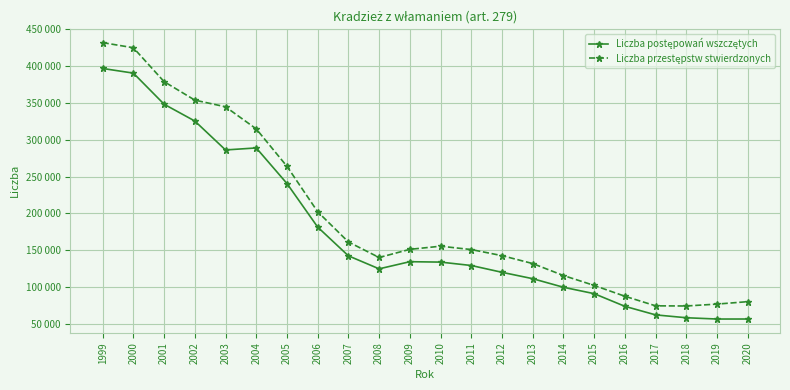

Where does the Liczba przestępstw stwierdzonych series first go above 151336?

1999